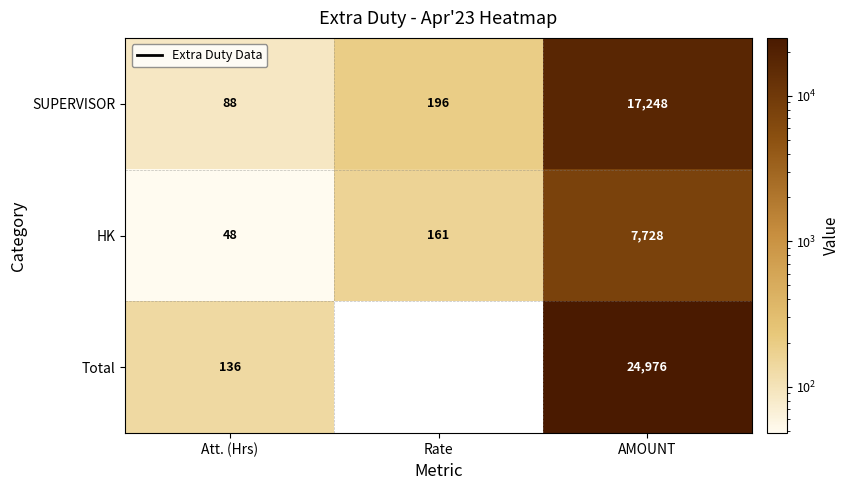

List the labels in order of SUPERVISOR value, largest first.

AMOUNT, Rate, Att. (Hrs)